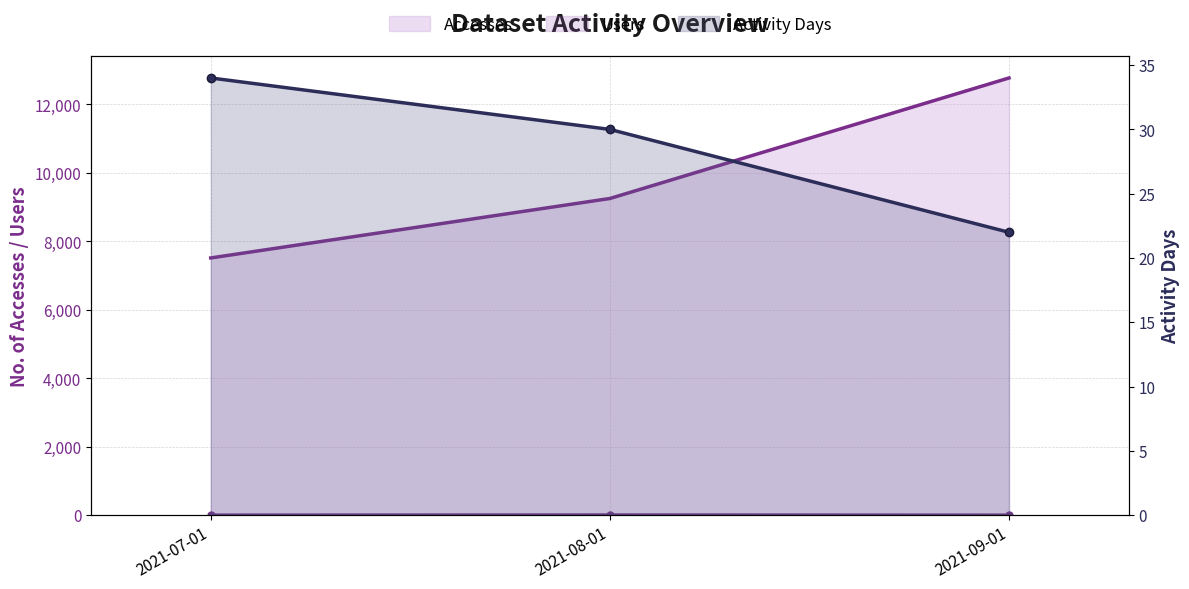

Is it true that Users equals 11 at 2021-09-01?

False